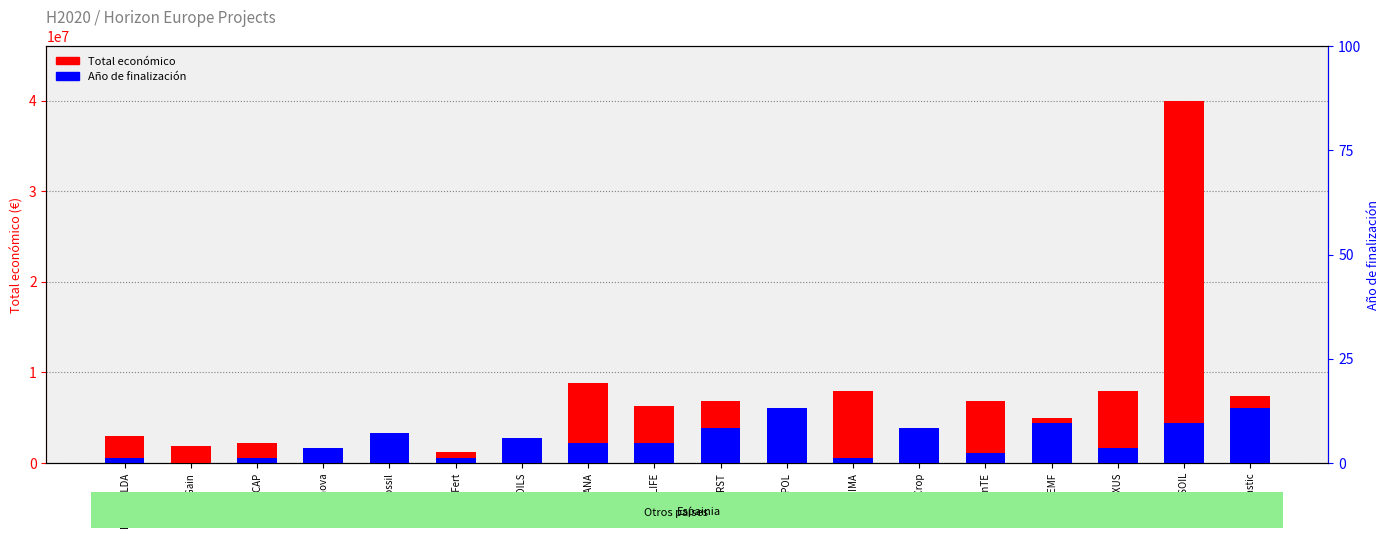

What is the total value across all series at RECAP?

2687835.5